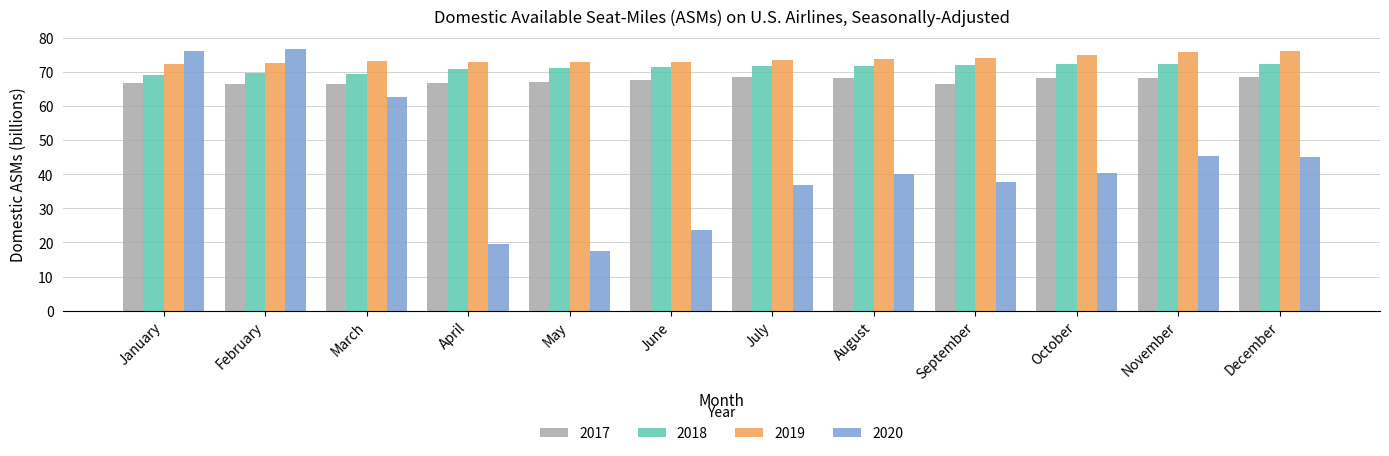

Which series has the largest total across all categories?

2019